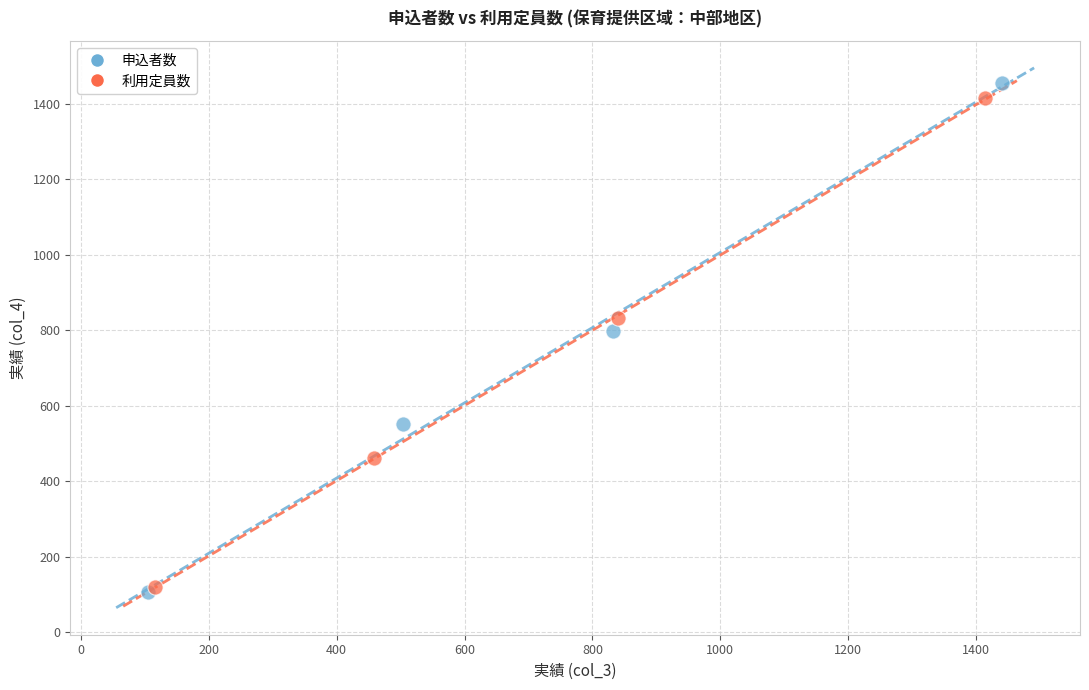

Which series has the largest Y range (max minus min)?

申込者数